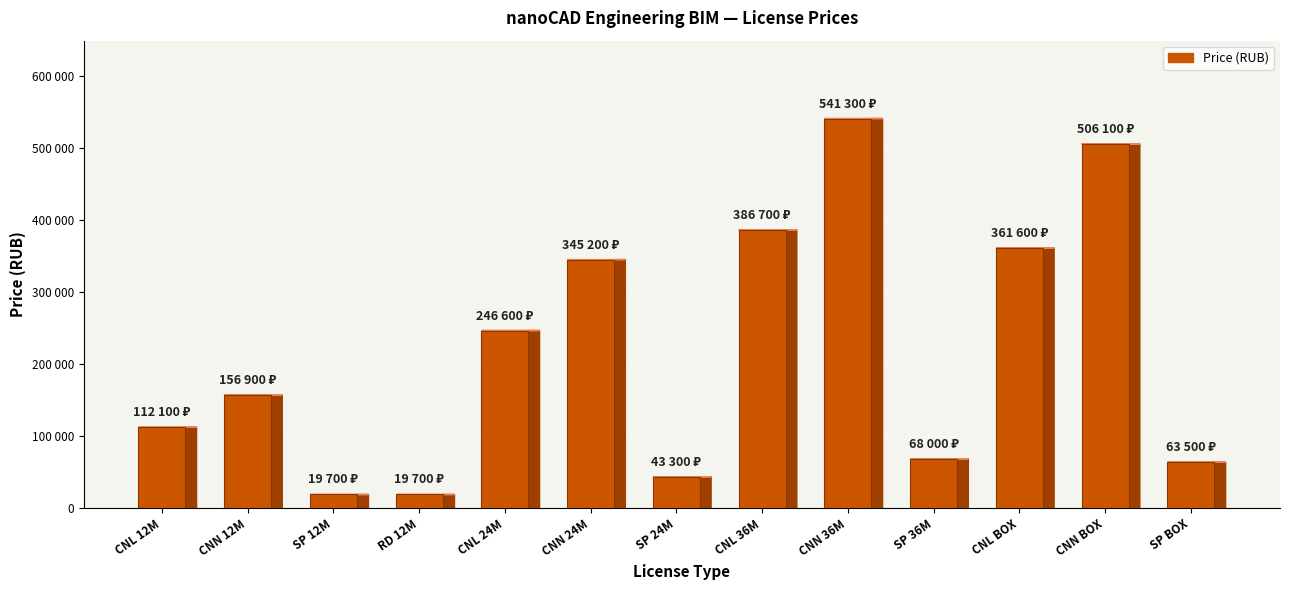

Reading left to right, extract all data points from this chart.

112100	156900	19700	19700	246600	345200	43300	386700	541300	68000	361600	506100	63500